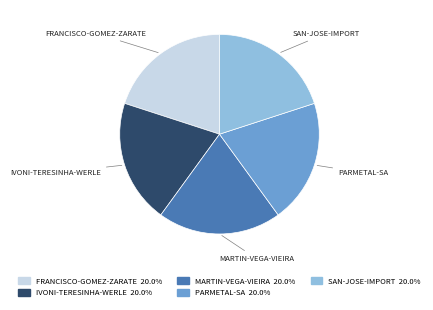

Is SAN-JOSE-IMPORT the majority of the pie?

No